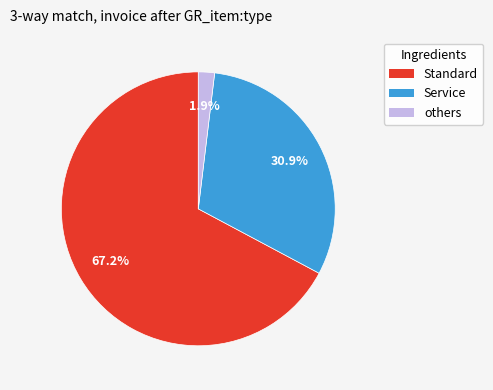

Does any single category account for the majority?

Yes